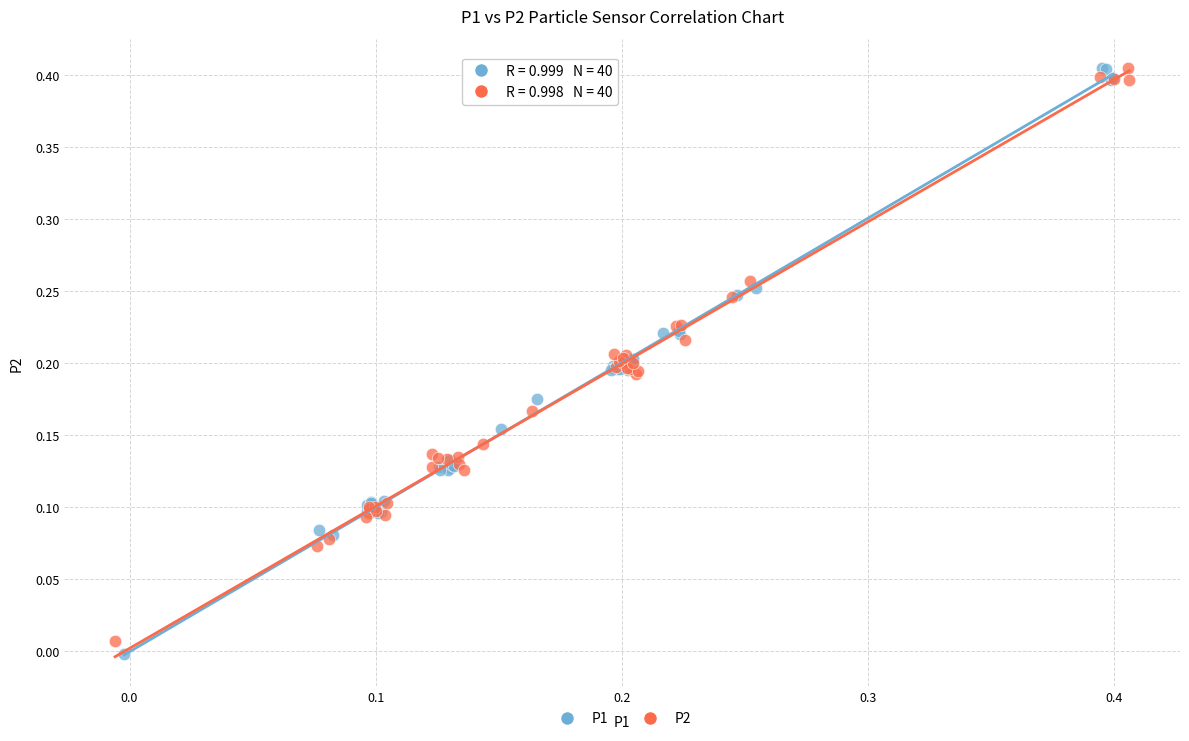

What are all the series names shown in the legend?

P1, P2